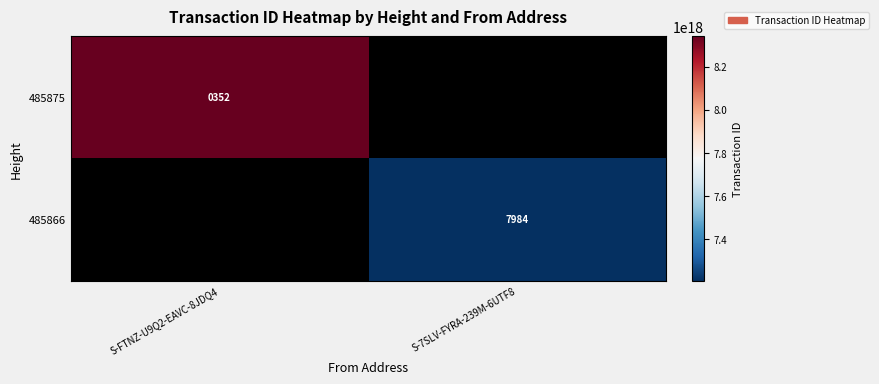

True or false: 485866 has a value of 11374 at S-7SLV-FYRA-239M-6UTF8.

False